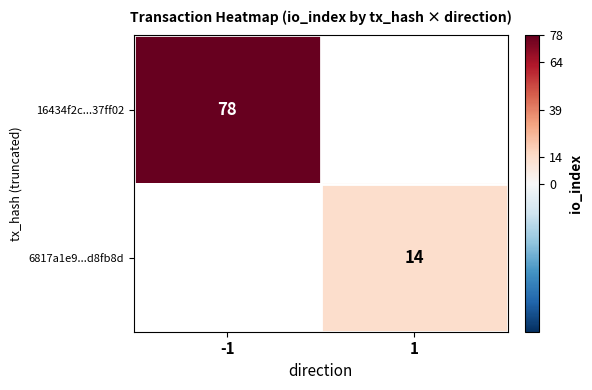

The 6817a1e9...d8fb8d series shows 14 at 1. True or false?

True